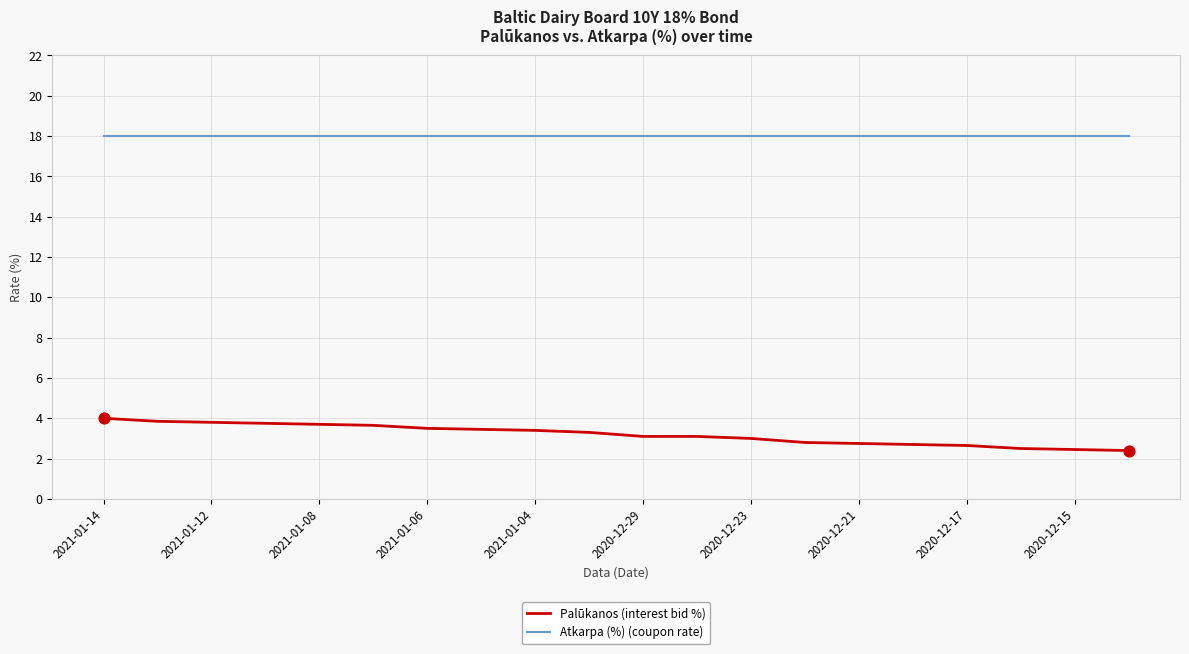

Which series has the largest total across all categories?

Atkarpa (%) (coupon rate)